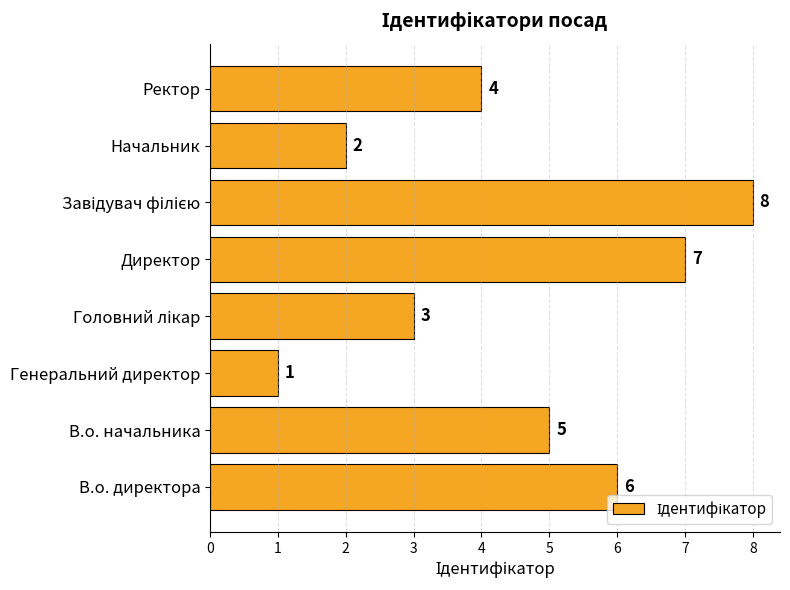

Which category has the lowest value across all series?

Генеральний директор